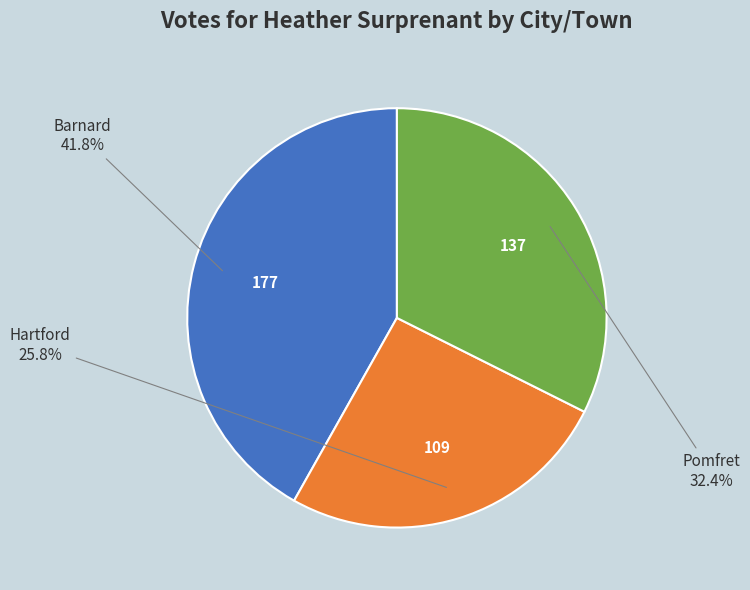

Does any single category account for the majority?

No